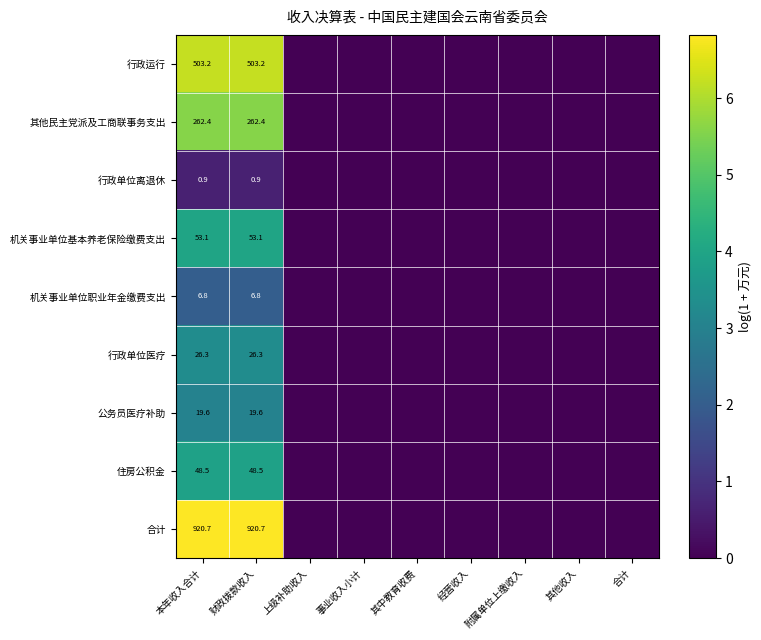

What is the total value across all series at 本年收入合计?

1841.5